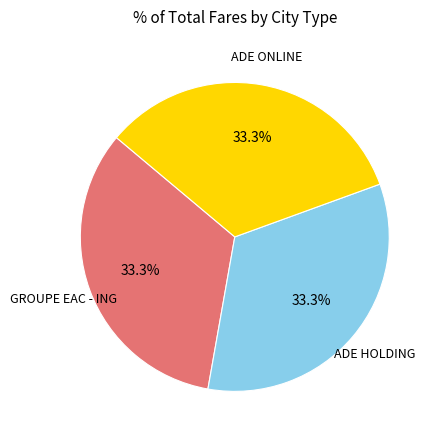

To the nearest percent, what is the average slice percentage?

33%